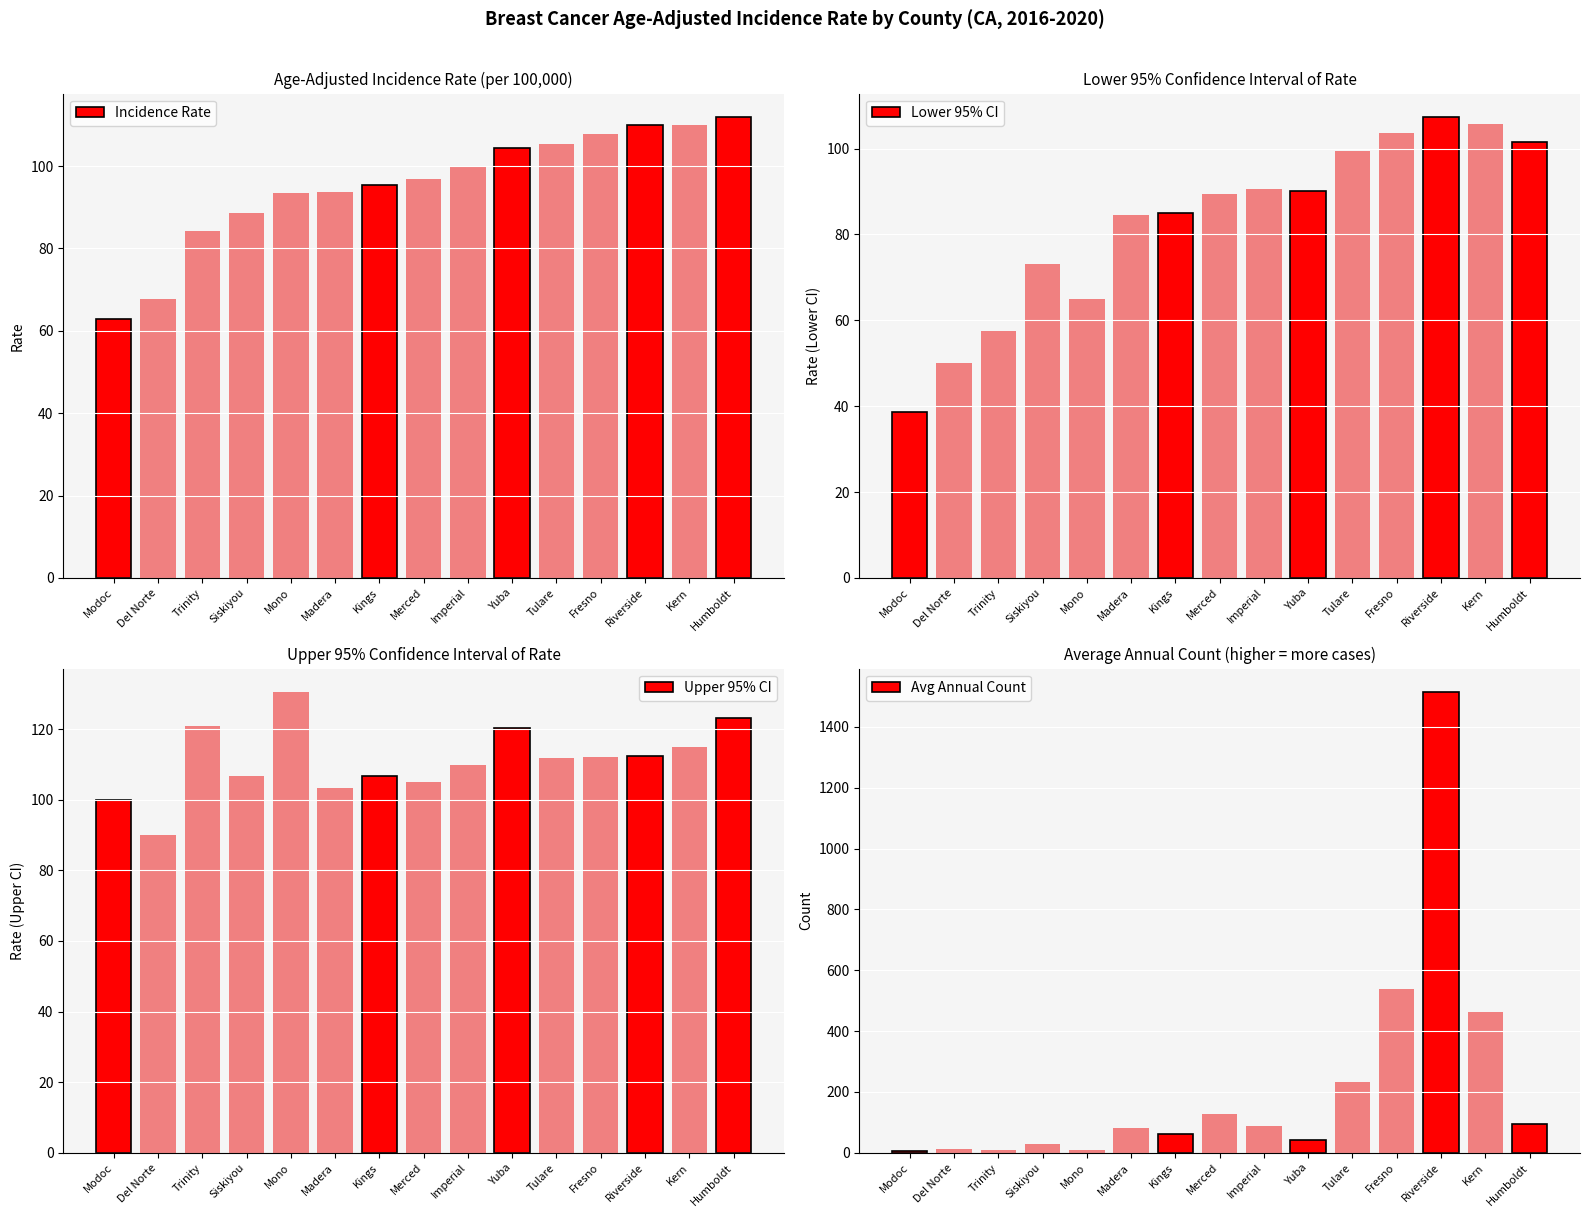

List the labels in order of Upper 95% CI value, smallest first.

Del Norte, Modoc, Madera, Merced, Siskiyou, Kings, Imperial, Tulare, Fresno, Riverside, Kern, Yuba, Trinity, Humboldt, Mono